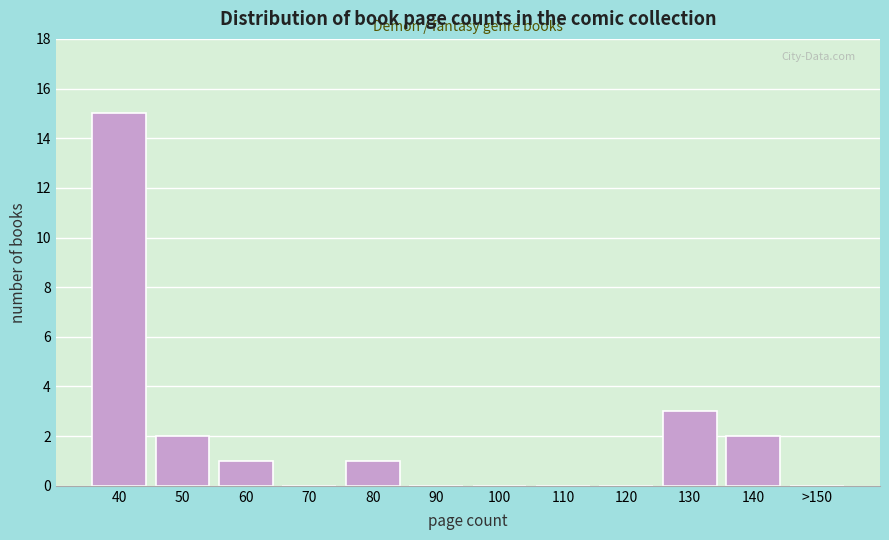

Reading left to right, list all the values displayed in this chart.

40=15	50=2	60=1	70=0	80=1	90=0	100=0	110=0	120=0	130=3	140=2	>150=0